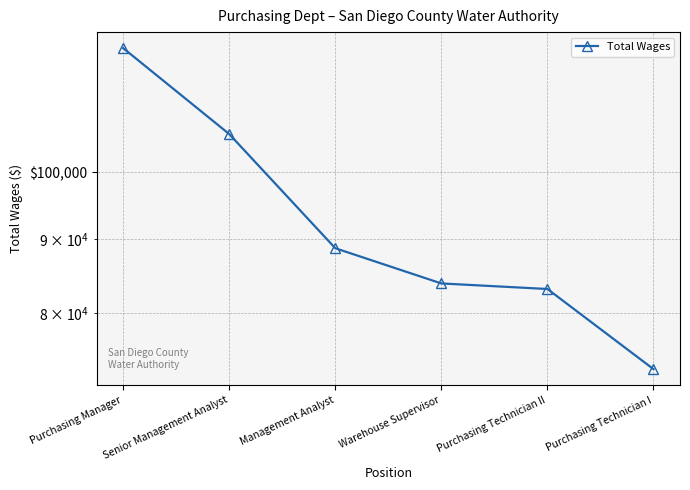

What is the sum of all values?

556856